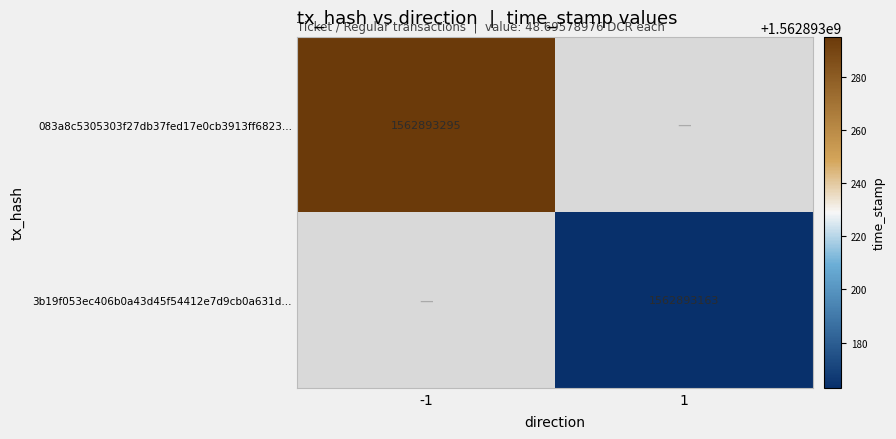

Reading right to left, list all the values displayed in this chart.

083a8c5305303f27db37fed17e0cb3913ff6823: time_stamp=1562893295	direction=-1
3b19f053ec406b0a43d45f54412e7d9cb0a631d: time_stamp=1562893163	direction=1